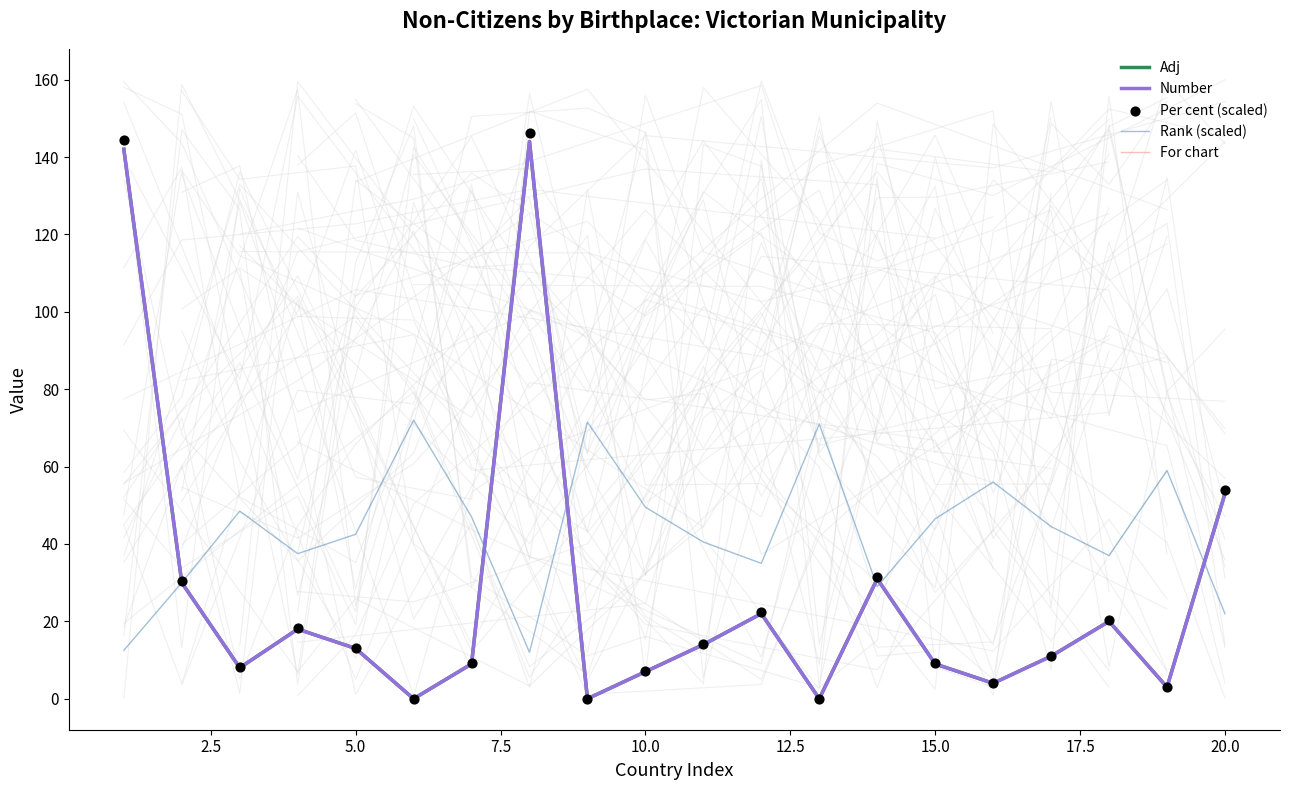

Which series has the largest Y range (max minus min)?

Per cent (scaled)